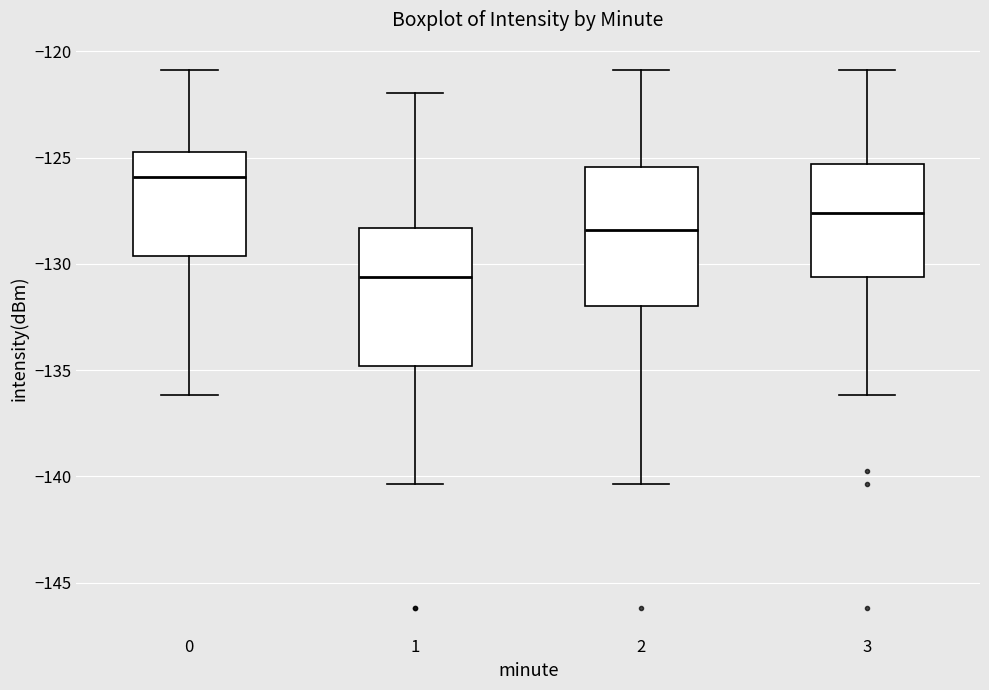

Reading left to right, read every box against the y-axis: the position of its median line, the range the box covers, and the ends of its whiskers. The values are not printed on the chart, so give them approximately, as read against the axis.

0: median -126.0, box -129.5 to -124.5, whiskers -136.0 to -121.0
1: median -130.5, box -135.0 to -128.5, whiskers -140.5 to -122.0
2: median -128.5, box -132.0 to -125.5, whiskers -140.5 to -121.0
3: median -127.5, box -130.5 to -125.5, whiskers -136.0 to -121.0